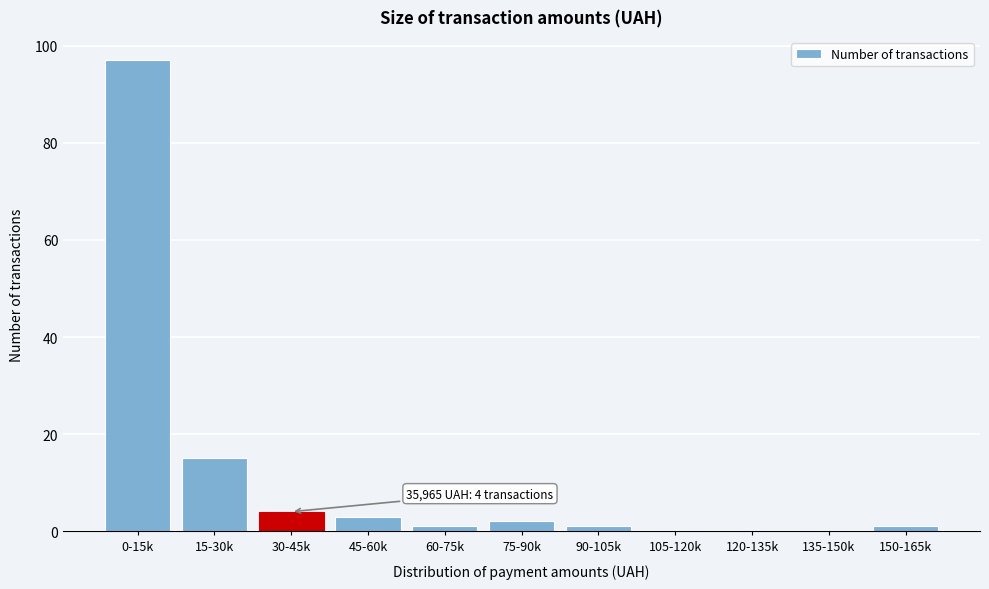

Reading left to right, extract all data points from this chart.

0-15k=97	15-30k=15	30-45k=4	45-60k=3	60-75k=1	75-90k=2	90-105k=1	105-120k=0	120-135k=0	135-150k=0	150-165k=1